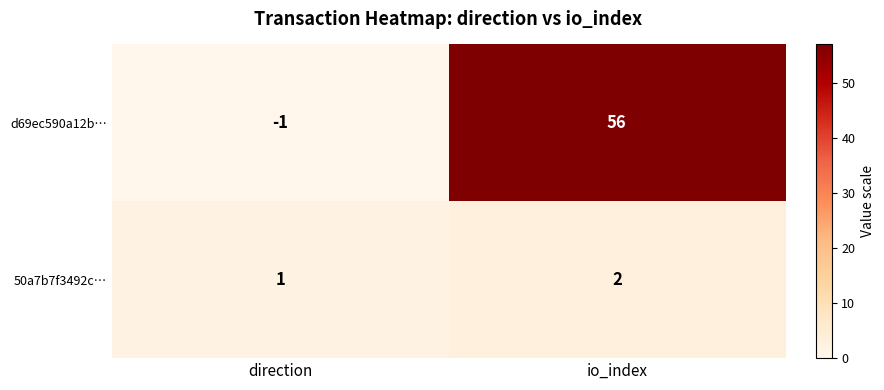

At which label is 50a7b7f3492c… closest to 1?

direction